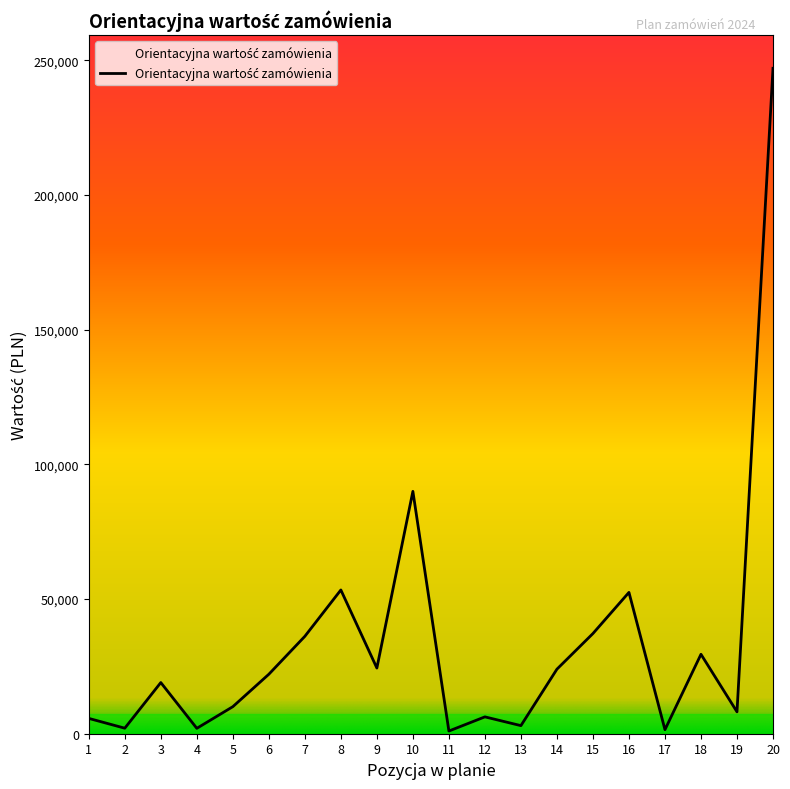

Count the number of data series in this chart.

1